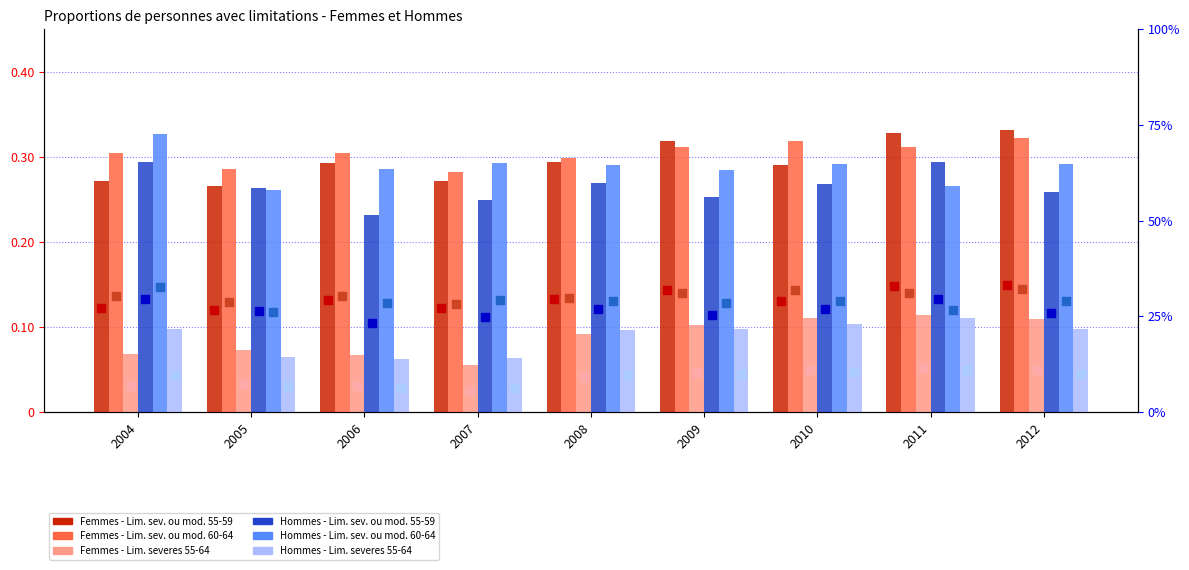

At how many categories does at least one series exceed 0?

9